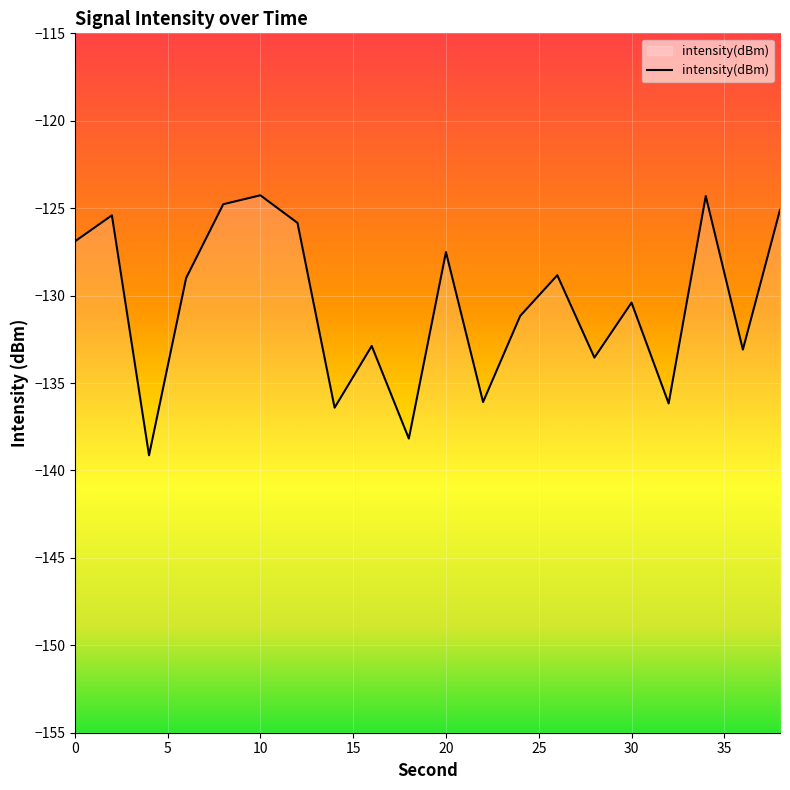

How many points are higher than both their immediate neighbors (excluding endpoints)?

7